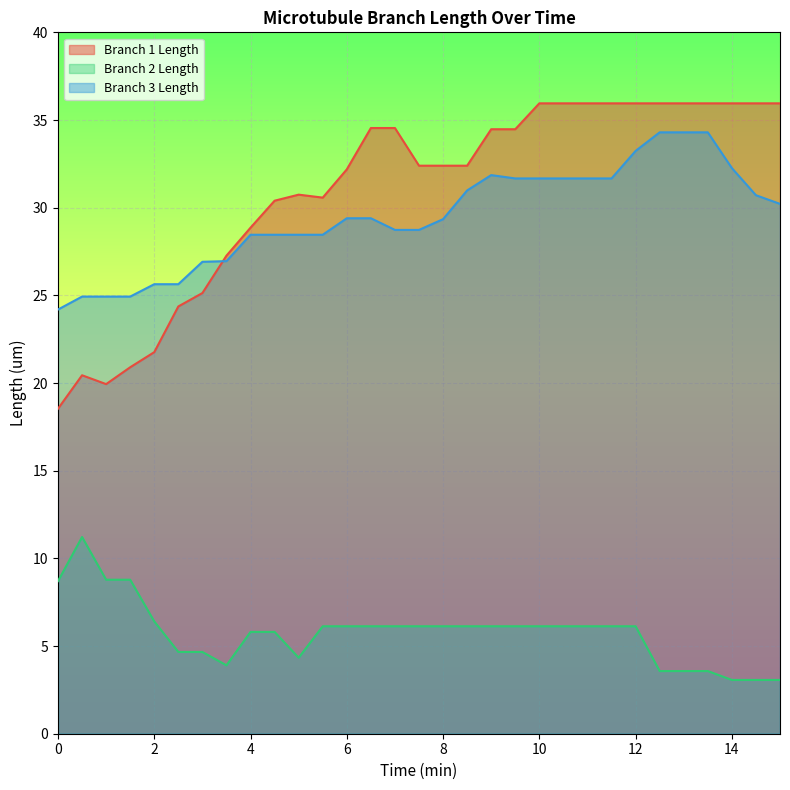

What is the label of the 12th point from the left?

5.5